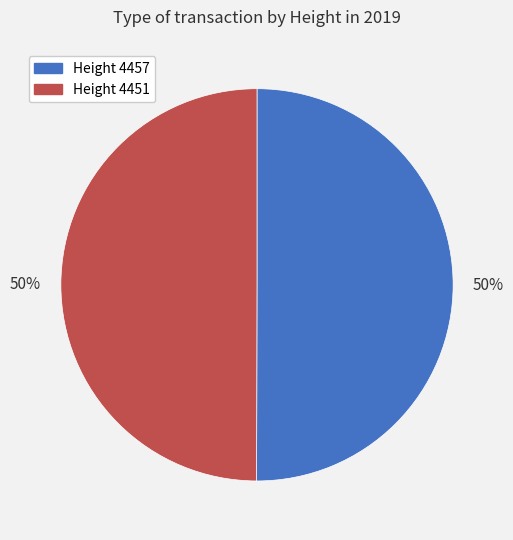

To the nearest percent, what is the average slice percentage?

50%